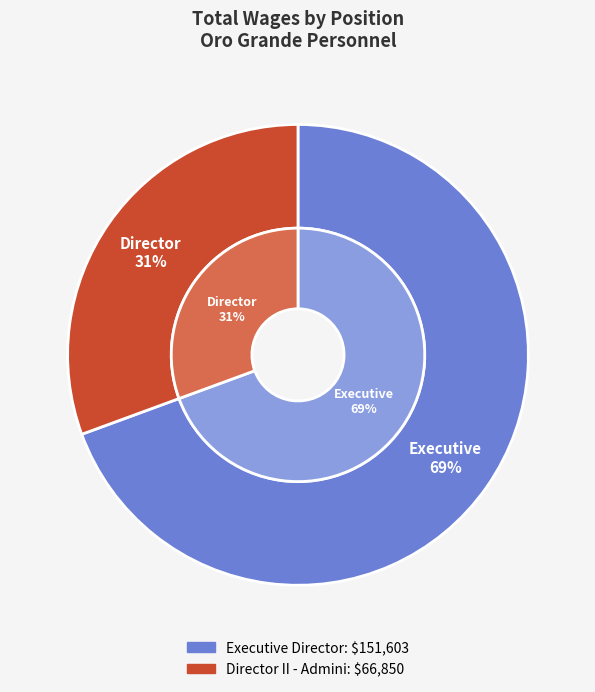

Between Director II - Admini and Executive Director, which is larger?

Executive Director